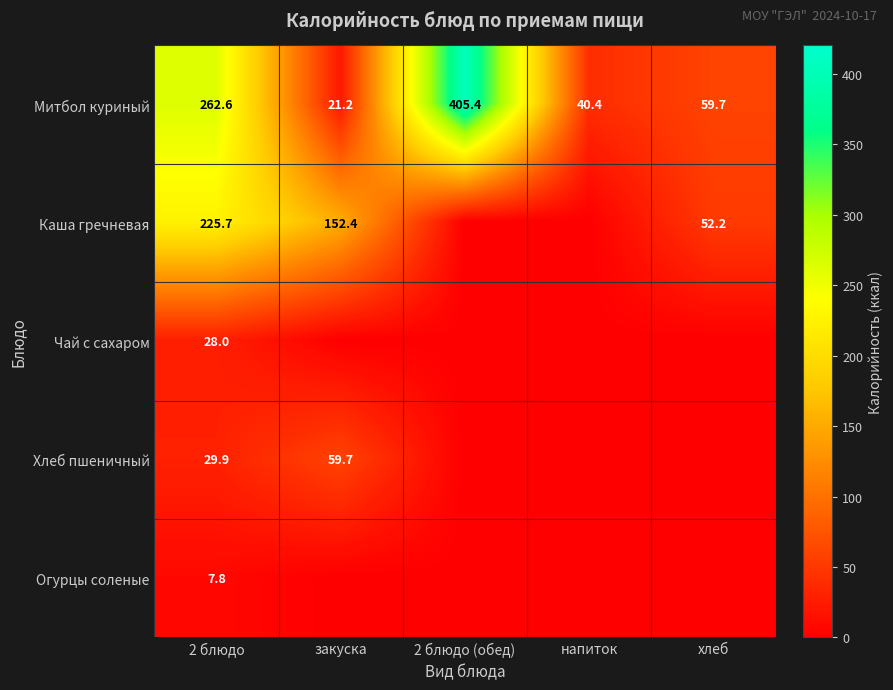

Rank the categories by Митбол куриный value from highest to lowest.

2 блюдо (обед), 2 блюдо, хлеб, напиток, закуска